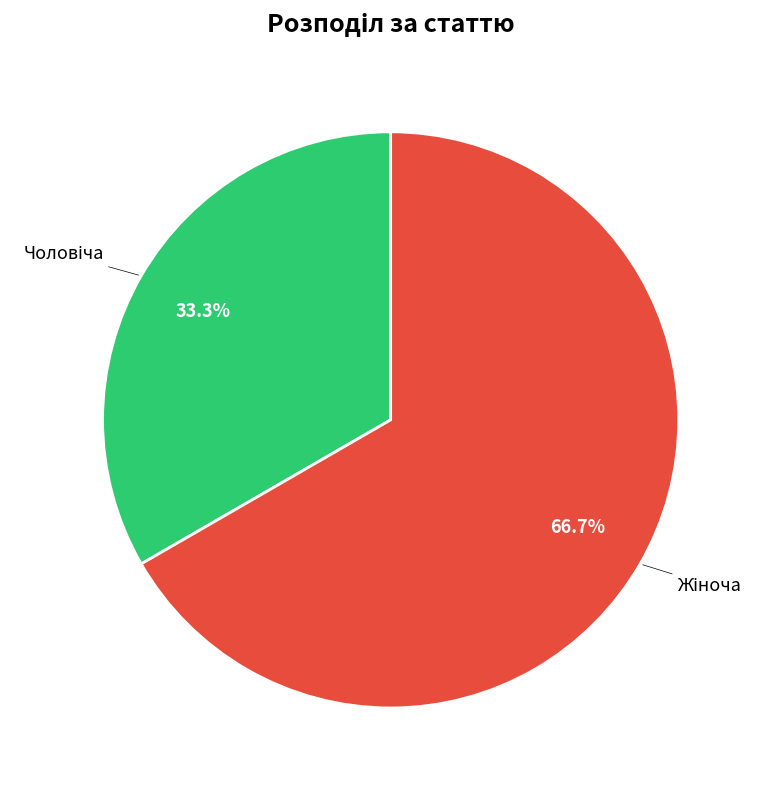

Does any single category account for the majority?

Yes